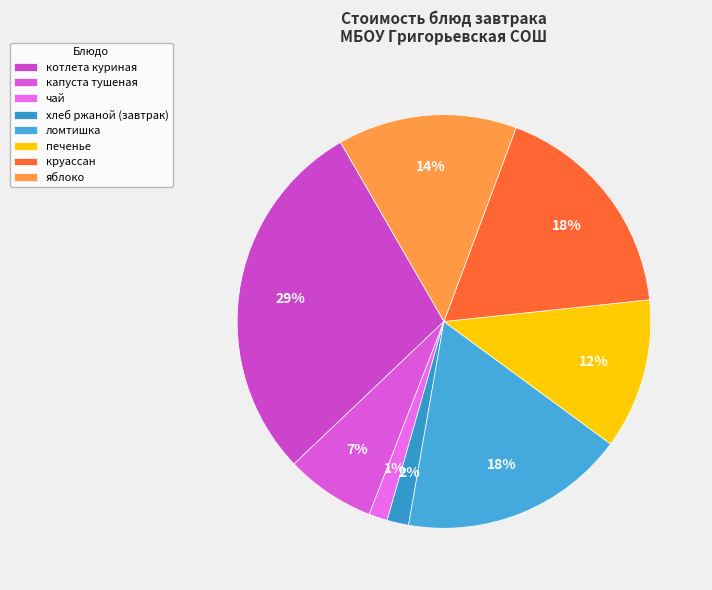

How many slices are in this pie chart?

8